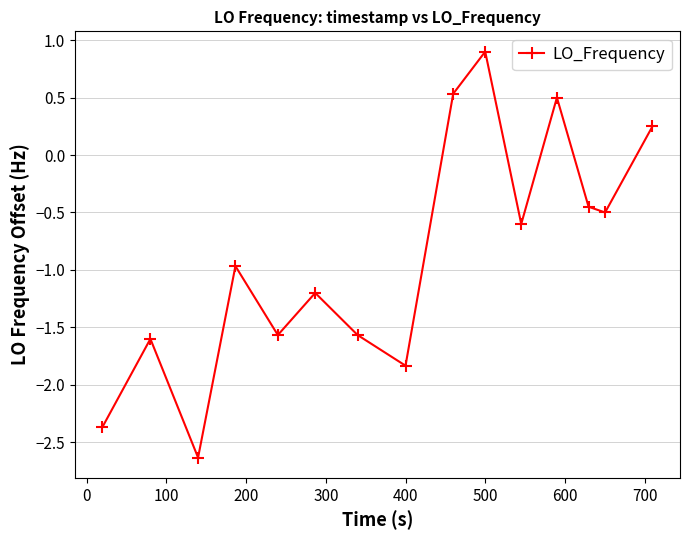

Does the chart display data point markers on the line(s)?

Yes